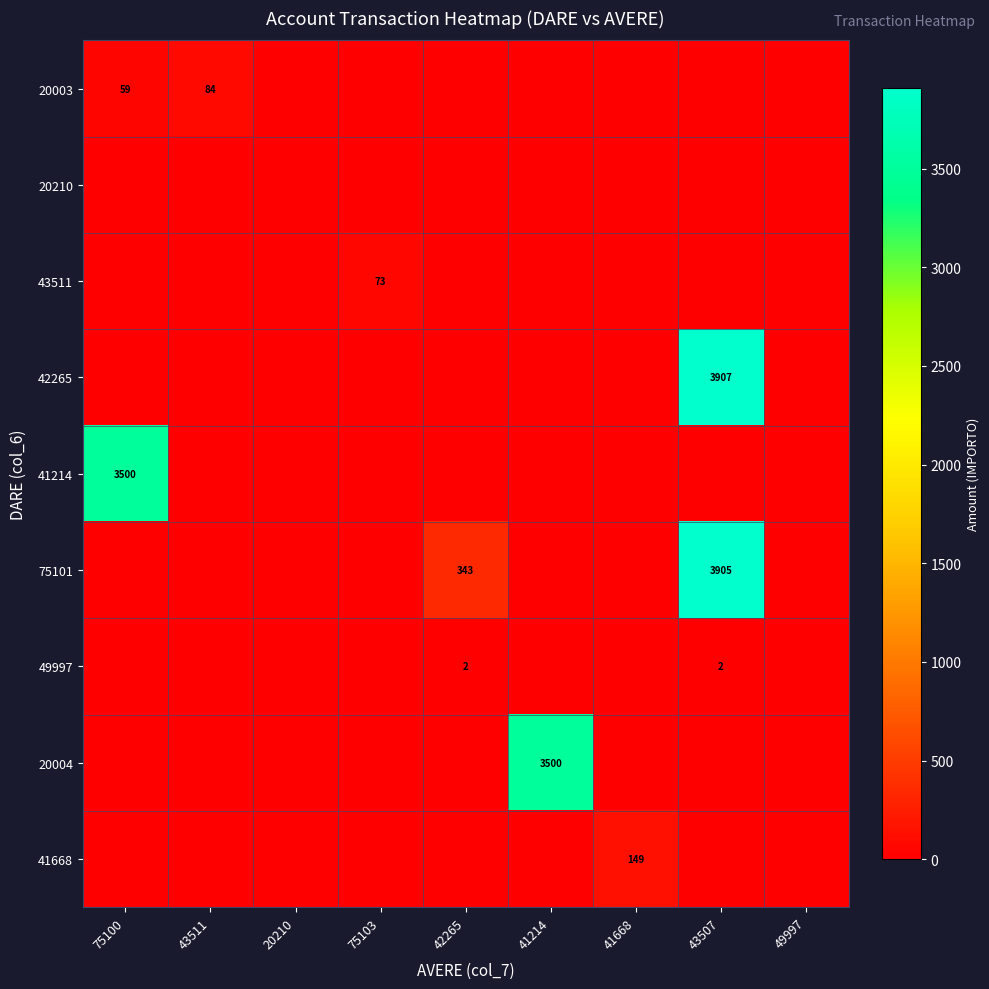

What is the sum of all values?

148.8